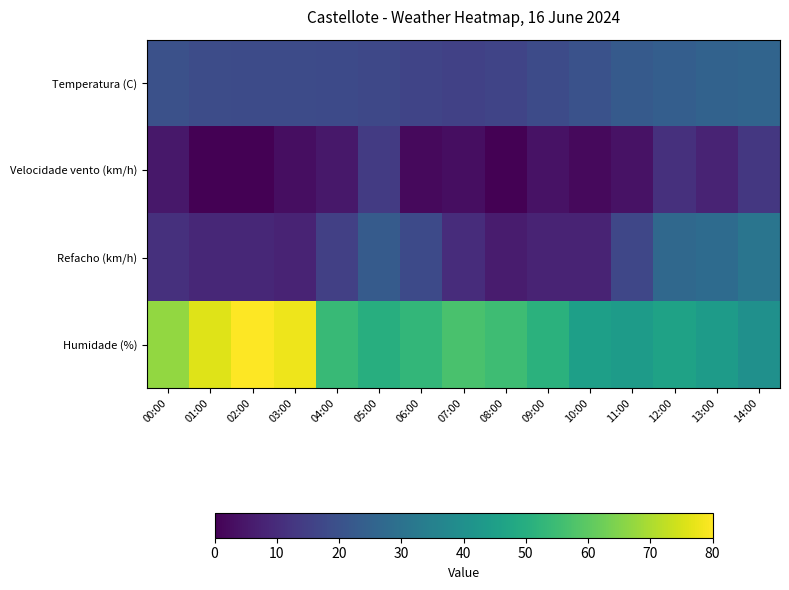

Which series has the largest range (max minus min)?

Humidade (%)